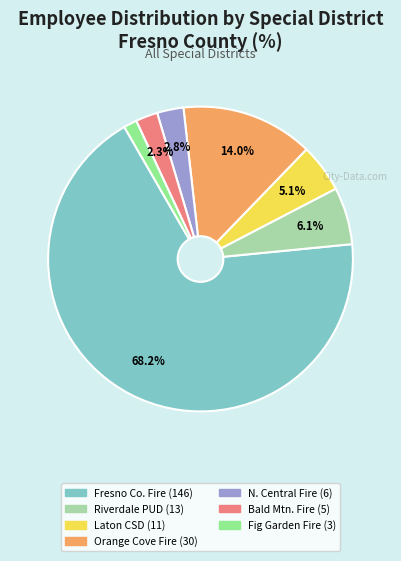

Does any single category account for the majority?

Yes